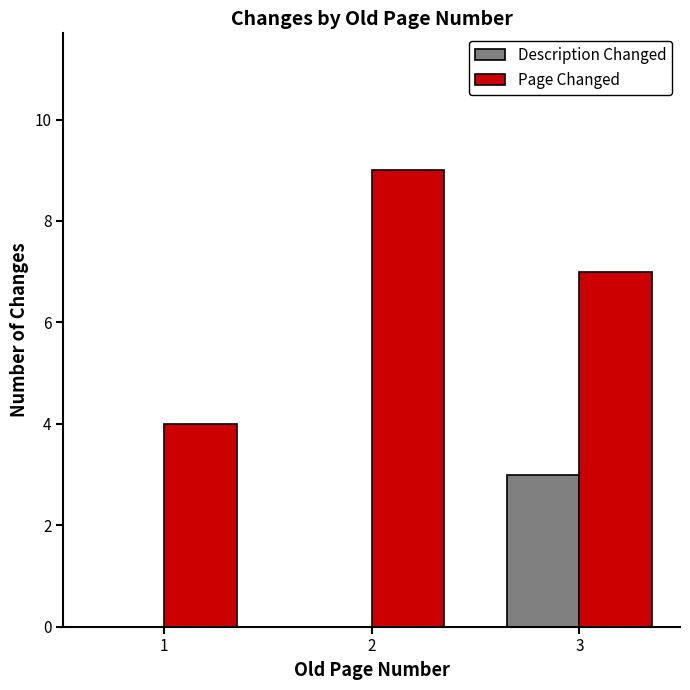

At which category is the sum across all series the highest?

3